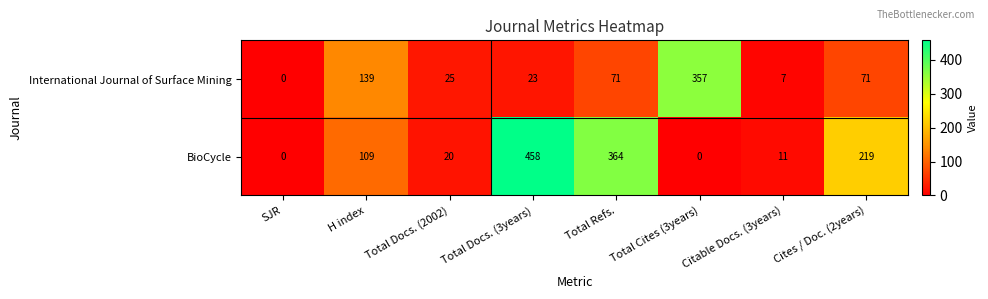

What is the sum of all International Journal of Surface Mining values?

693